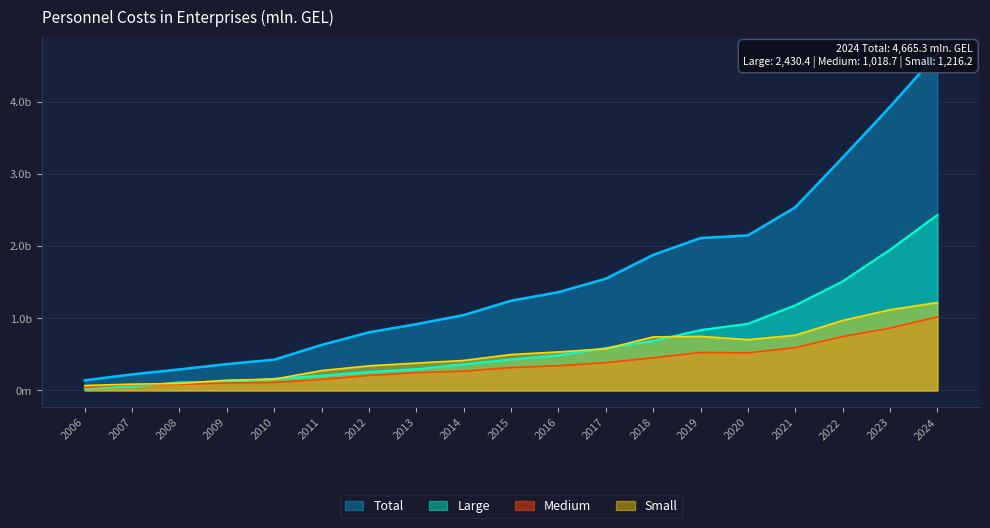

At which label does Large first exceed 428?

2015